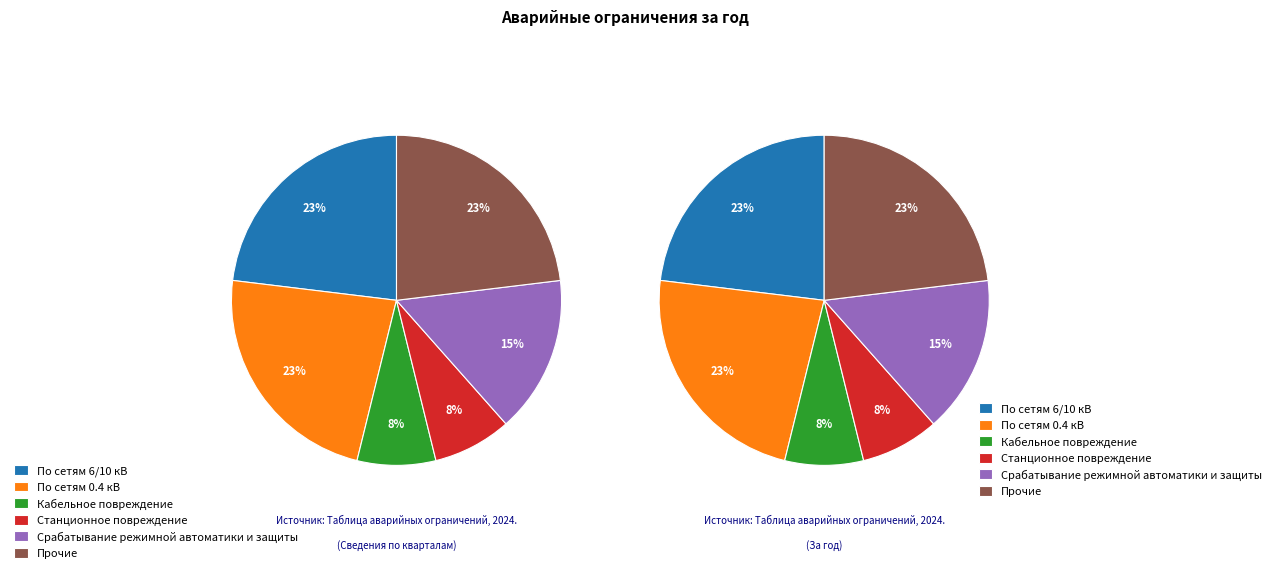

What is the largest slice in the pie chart?

По сетям 6/10 кВ